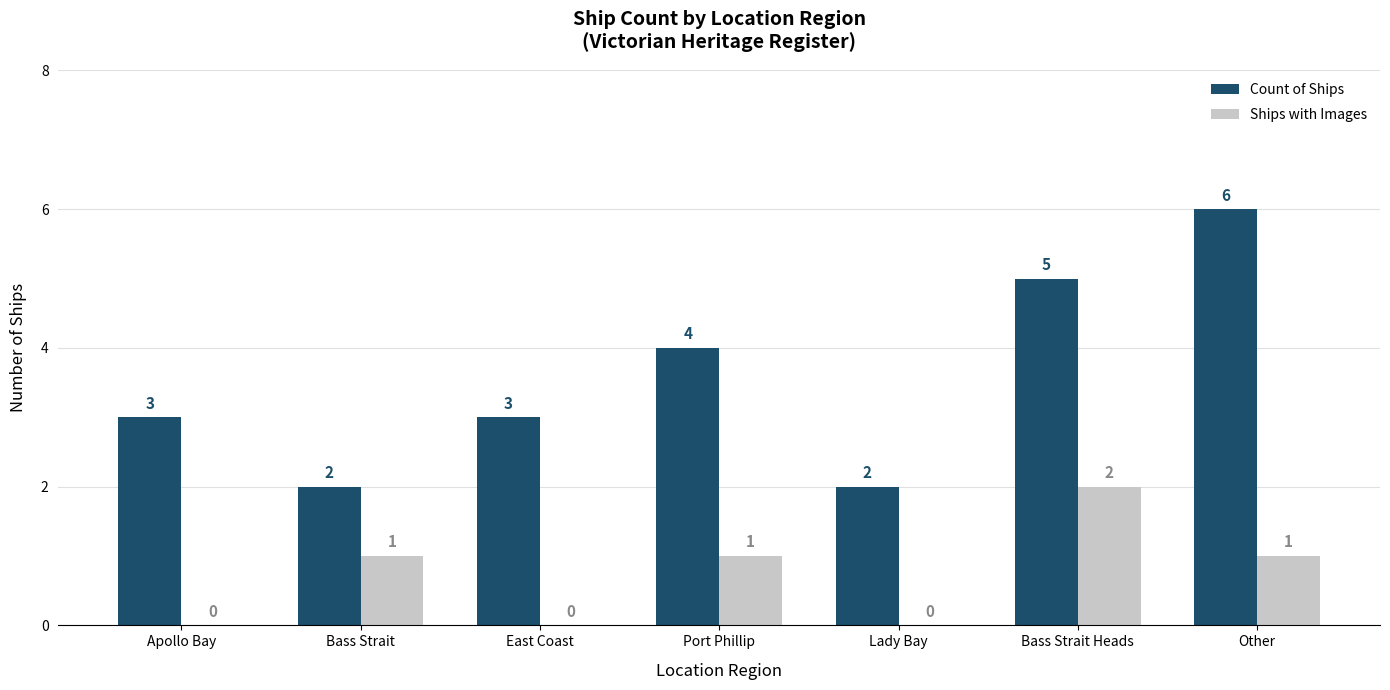

Reading right to left, extract all data points from this chart.

Count of Ships: 6	5	2	4	3	2	3
Ships with Images: 1	2	0	1	0	1	0